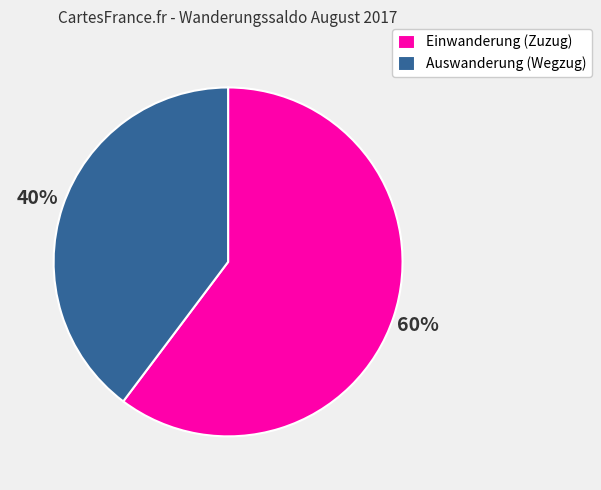

Combined, do Einwanderung (Zuzug) and Auswanderung (Wegzug) account for over 50%?

Yes